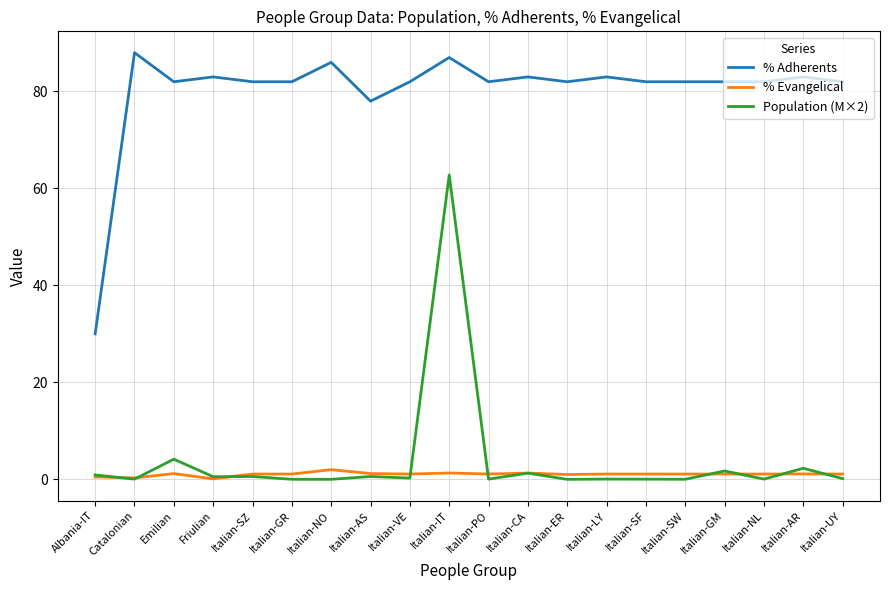

What is the greatest value displayed?

88.0